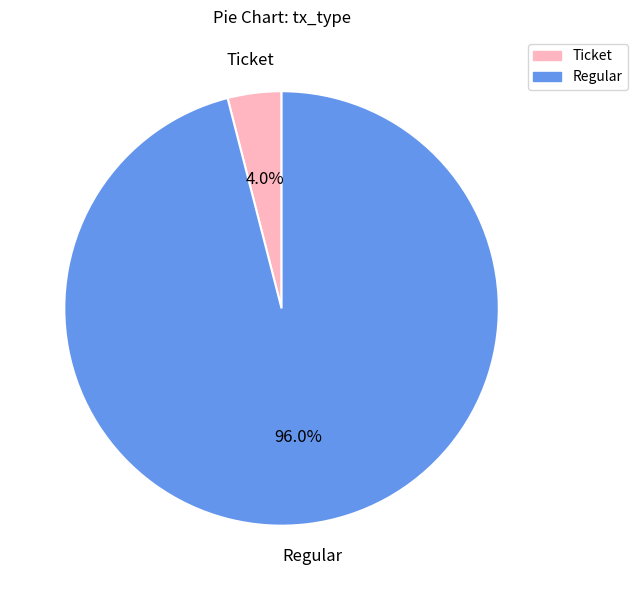

Is Regular the majority of the pie?

Yes